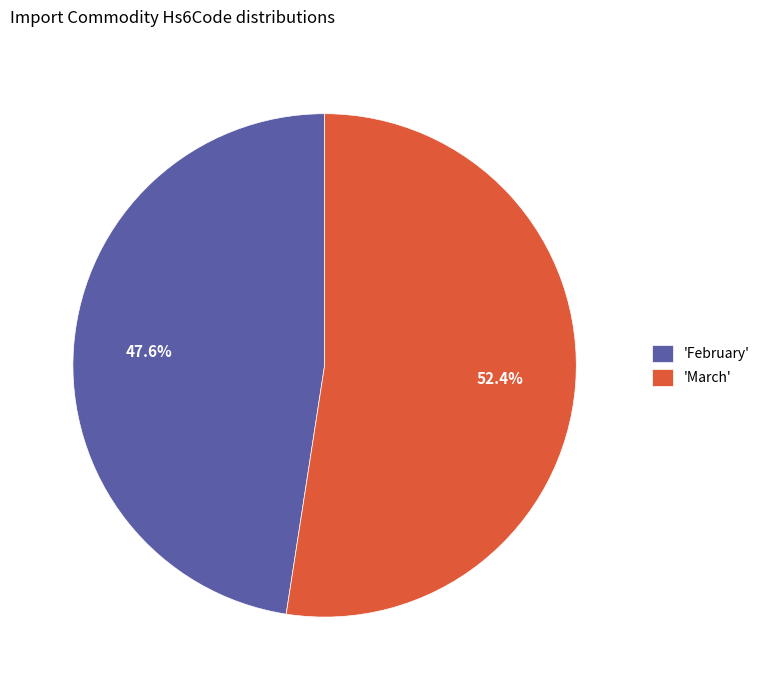

To the nearest percent, what is the average slice percentage?

50%